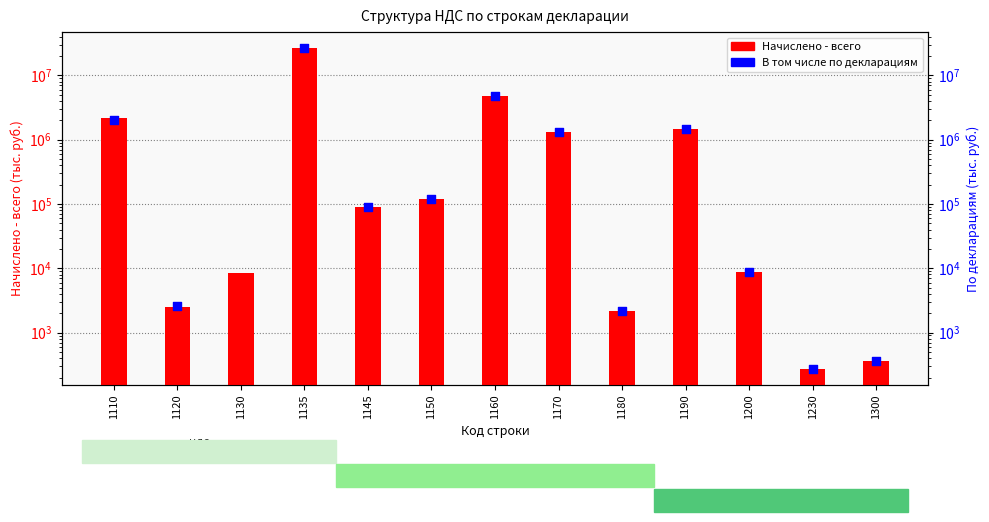

Which series contains the highest Y value?

Начислено - всего